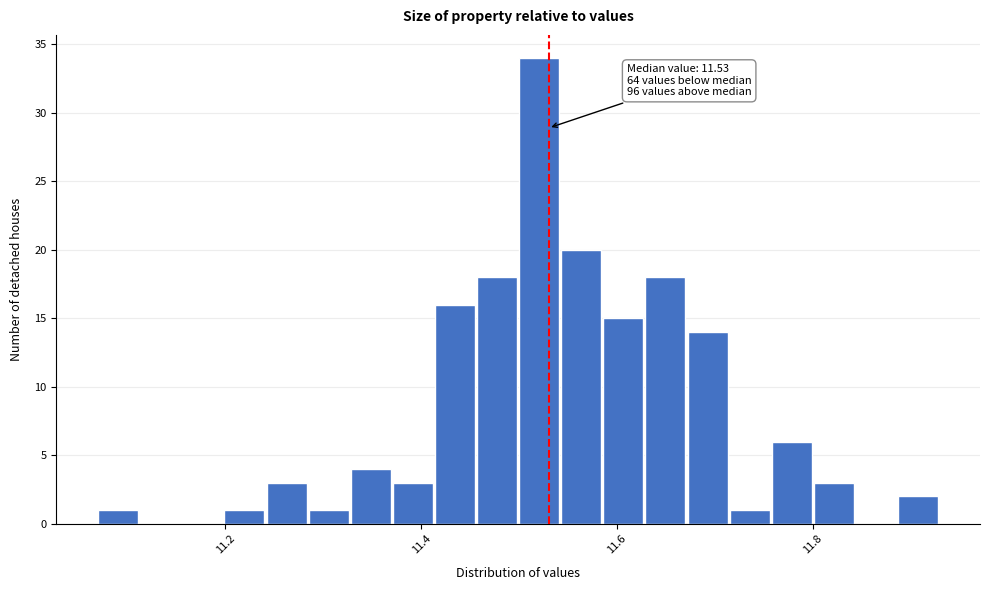

Read against the x-axis, roughly where is the centre of the tallest bar?

11.52